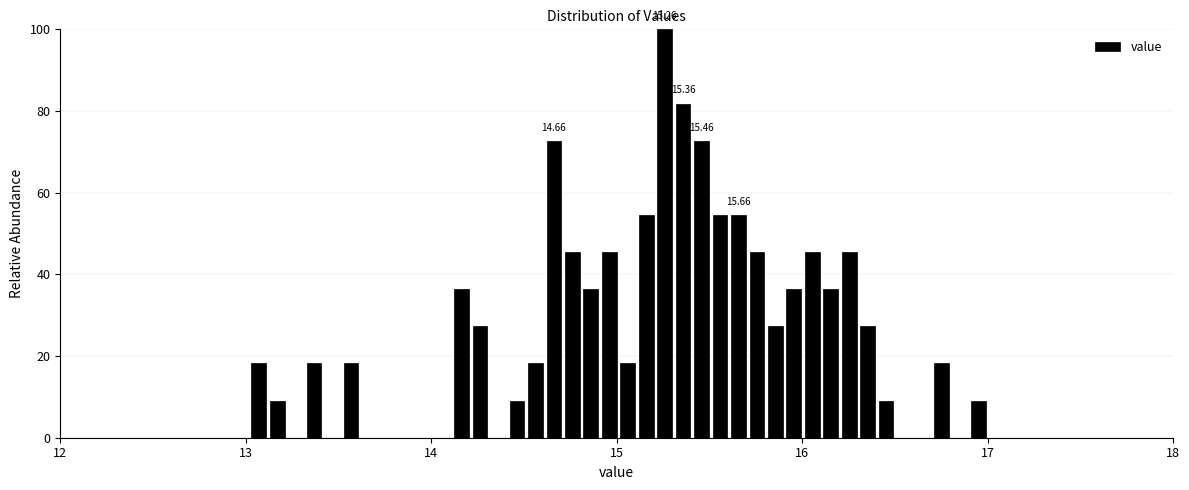

Around what value on the x-axis is the tallest bar? Give the approximate position of its centre, as read against the axis.

15.3